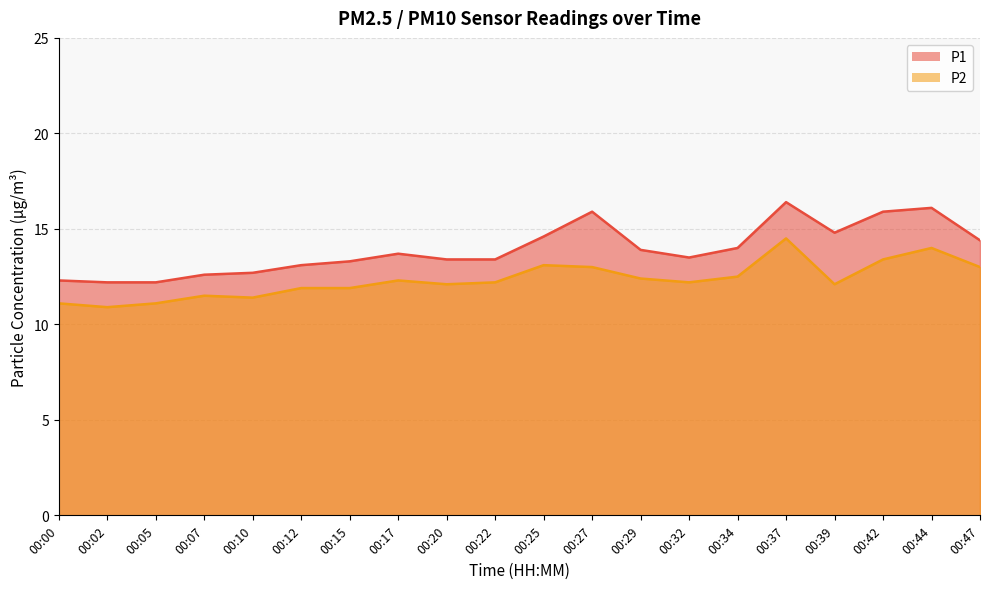

What is the spread (max minus min) of values at 00:00?

1.2